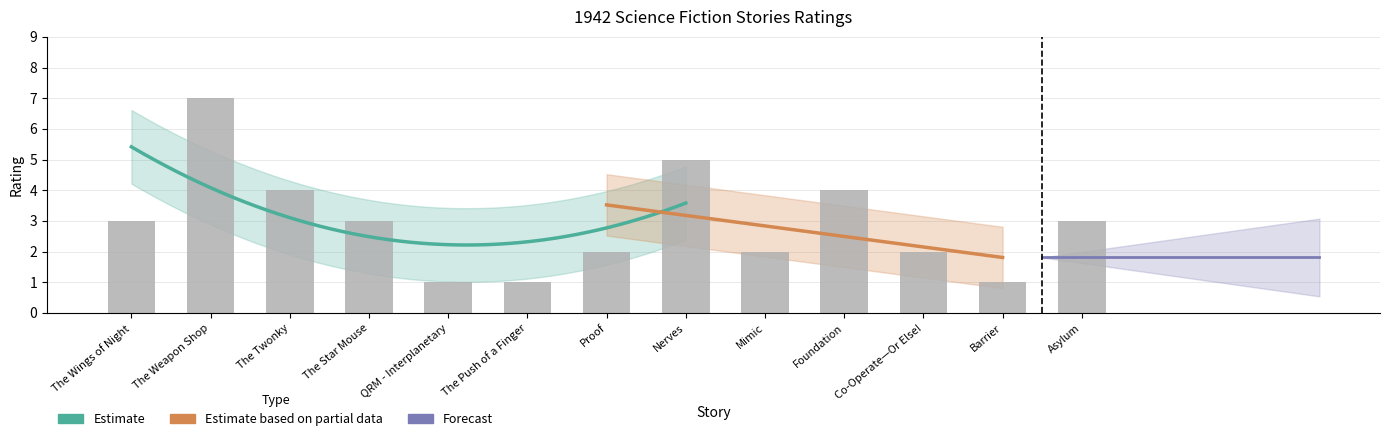

Which category has the highest value across all series?

The Weapon Shop